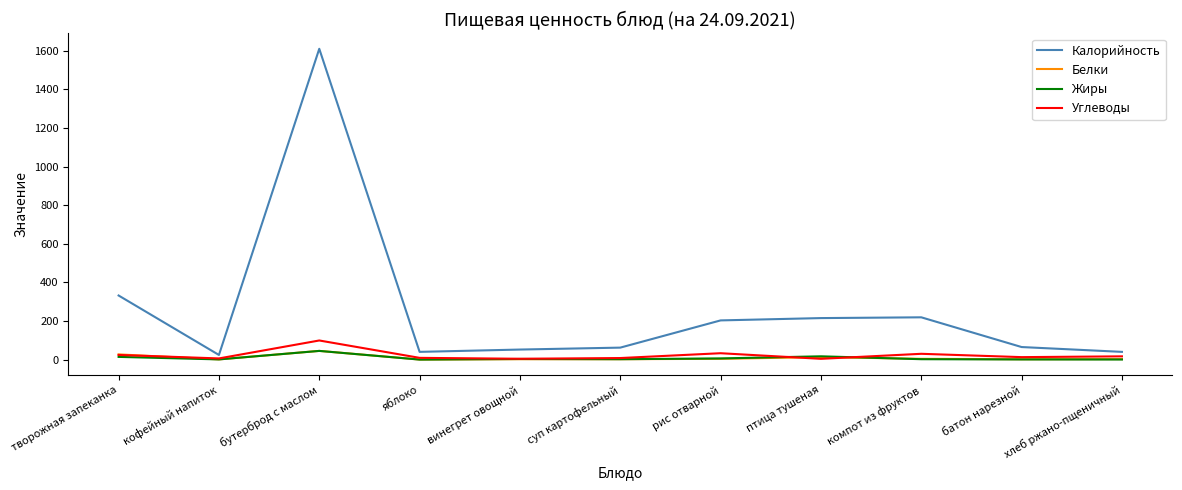

Is the value of Калорийность at хлеб ржано-пщеничный greater than the value of Белки at батон нарезной?

Yes